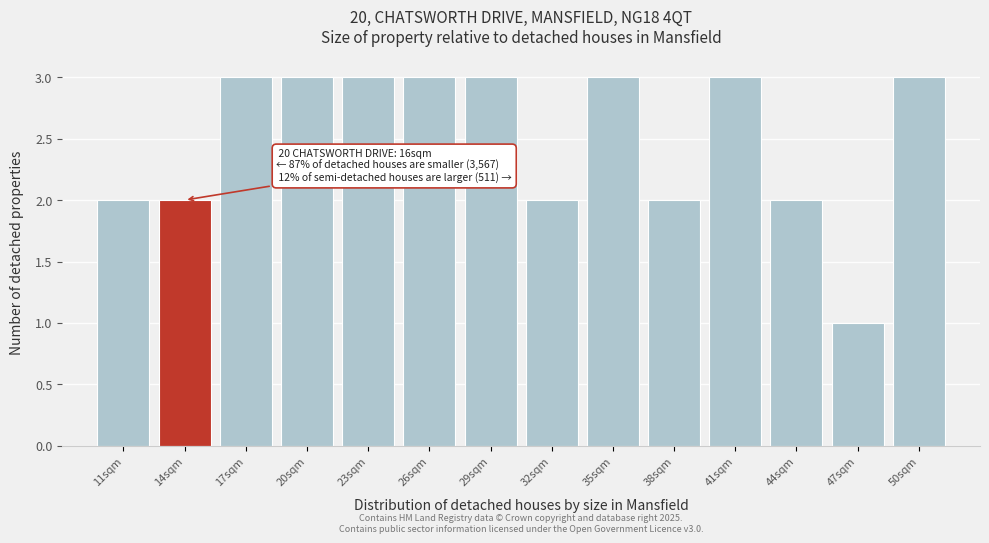

Reading right to left, what are all the values shown in this chart?

50sqm=3	47sqm=1	44sqm=2	41sqm=3	38sqm=2	35sqm=3	32sqm=2	29sqm=3	26sqm=3	23sqm=3	20sqm=3	17sqm=3	14sqm=2	11sqm=2